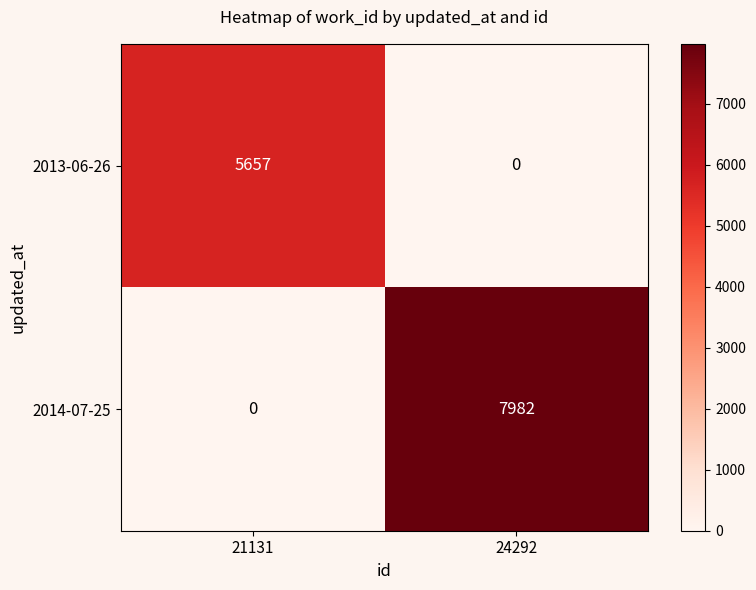

The value of 2014-07-25 at 24292 is 11217. True or false?

False